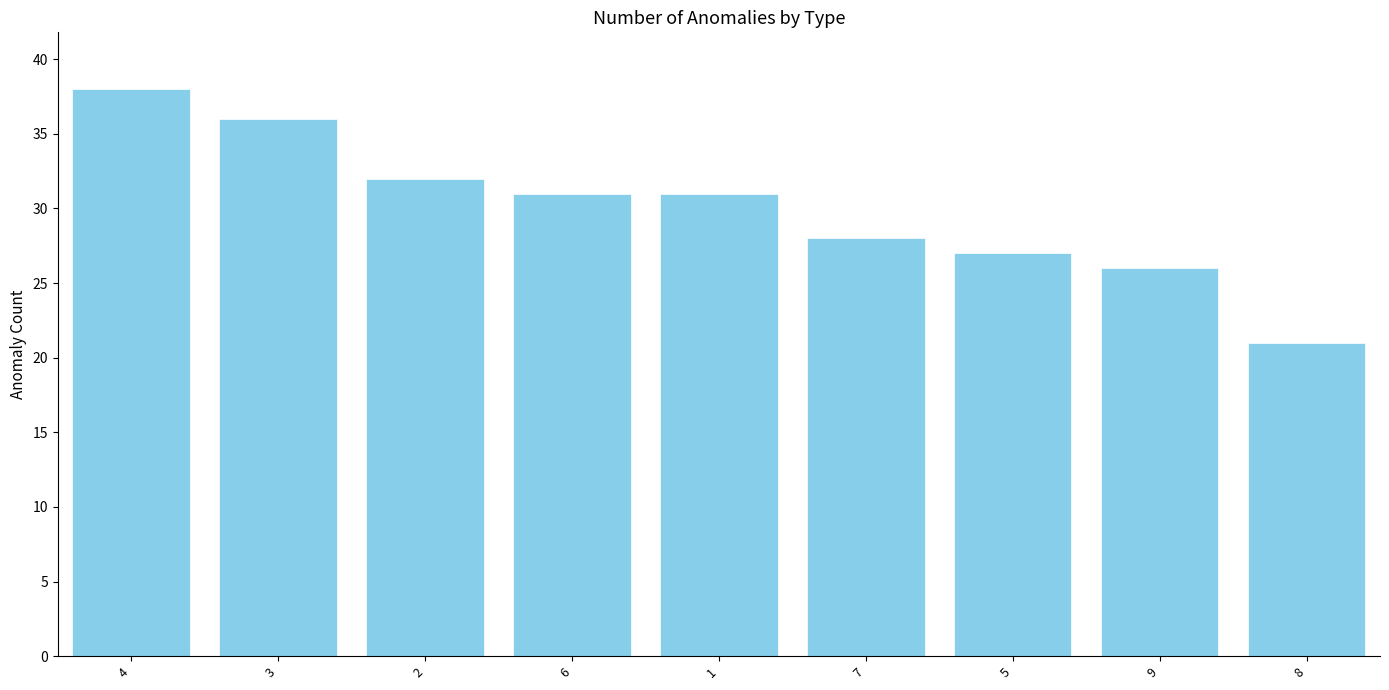

Count the number of data series in this chart.

1